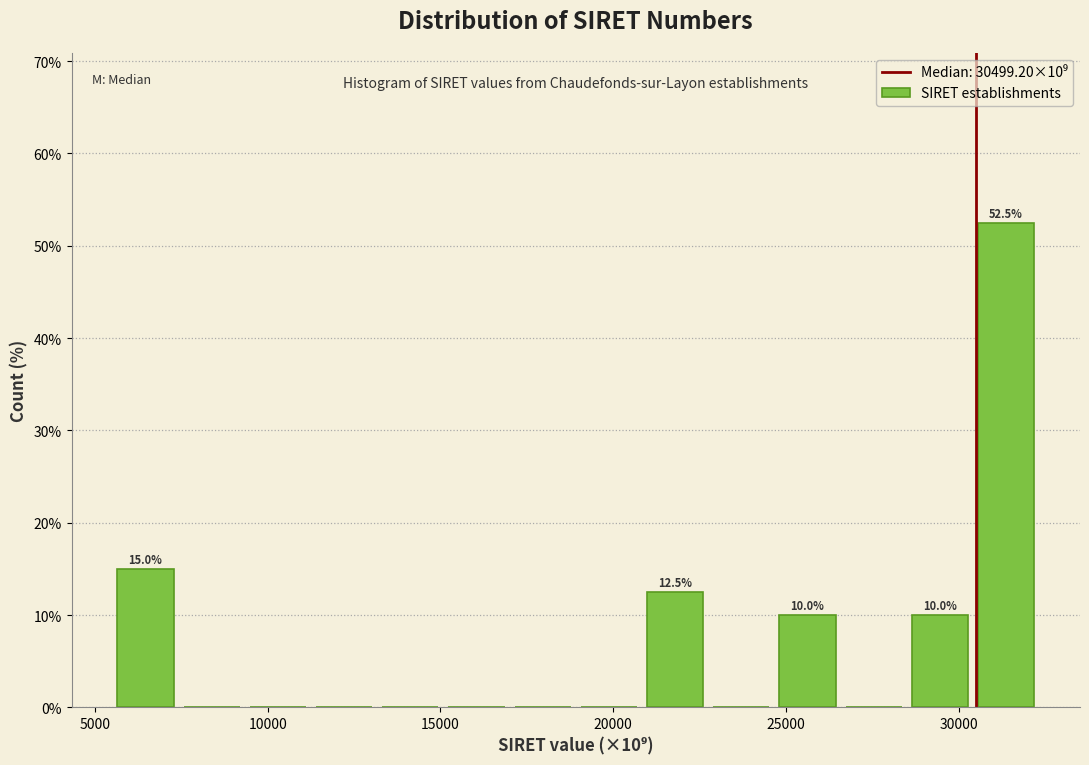

Read against the x-axis, roughly where is the centre of the tallest bar?

31500